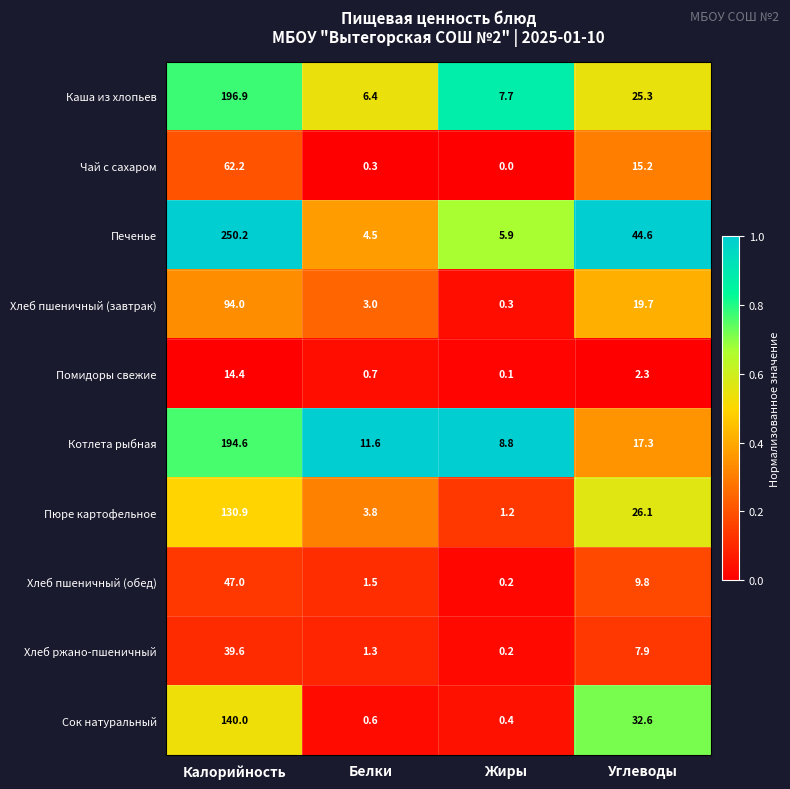

At Белки, list the series in order from largest to smallest.

Котлета рыбная, Каша из хлопьев, Печенье, Пюре картофельное, Хлеб пшеничный (завтрак), Хлеб пшеничный (обед), Хлеб ржано-пшеничный, Помидоры свежие, Сок натуральный, Чай с сахаром